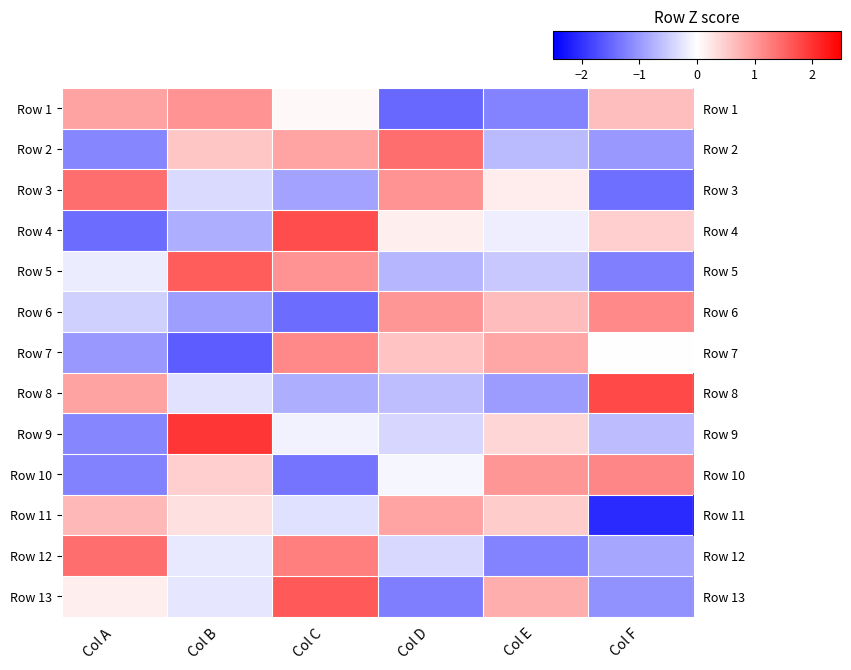

What is the total value across all series at Col F?

-3.1